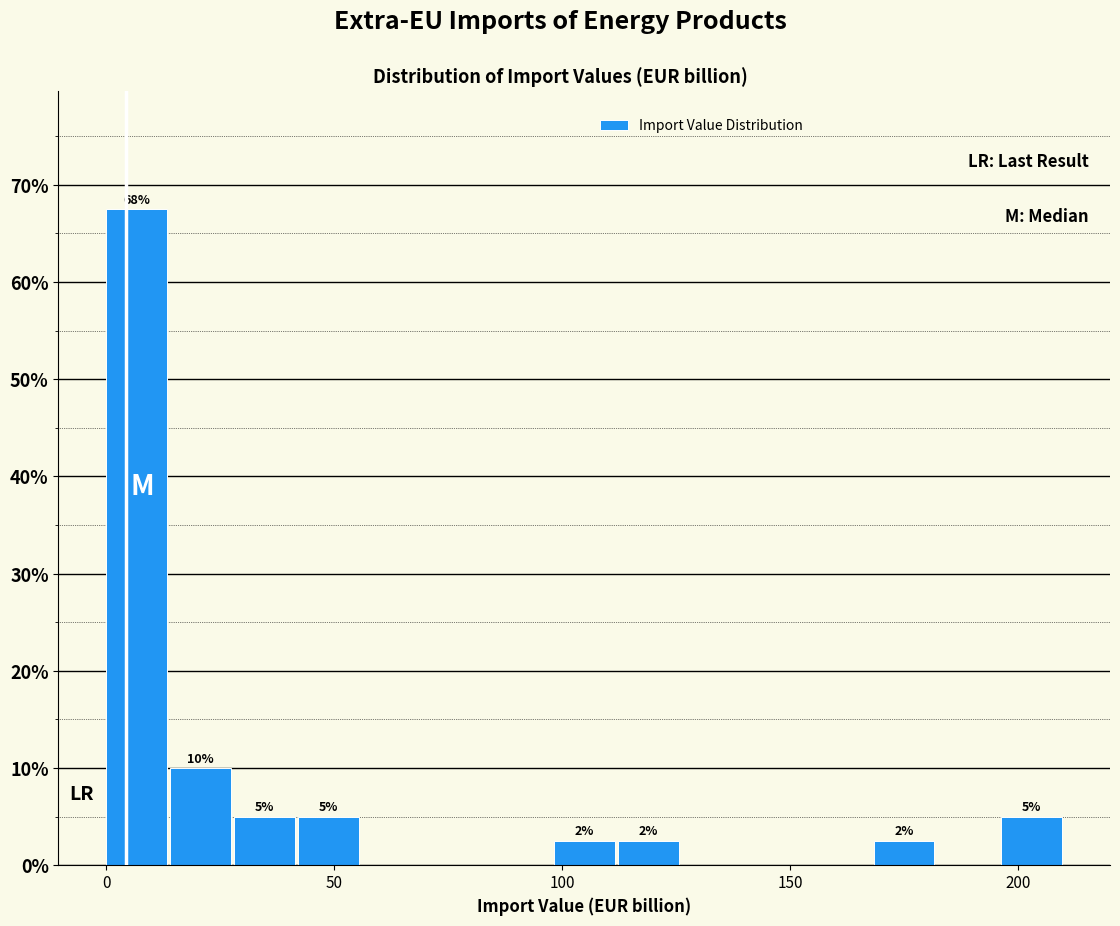

Read against the x-axis, roughly where is the centre of the tallest bar?

5